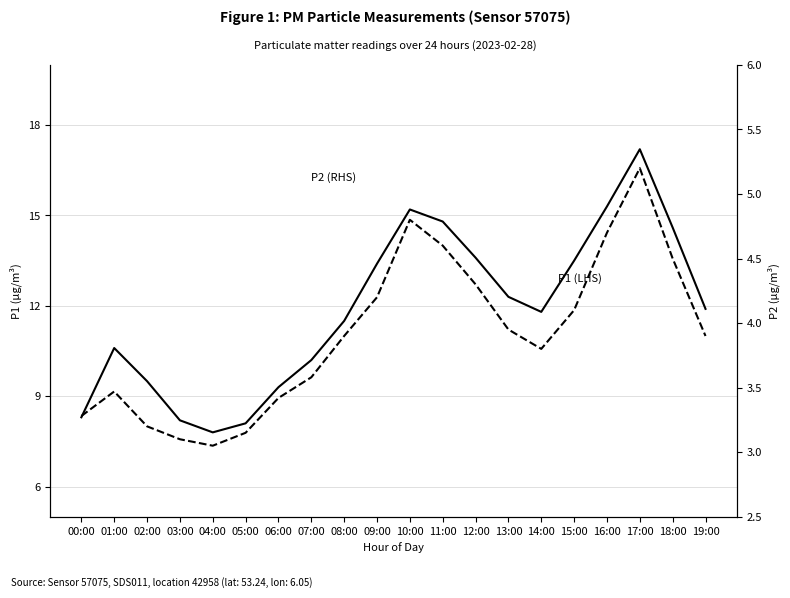

What is the label of the 13th point from the left?

12:00